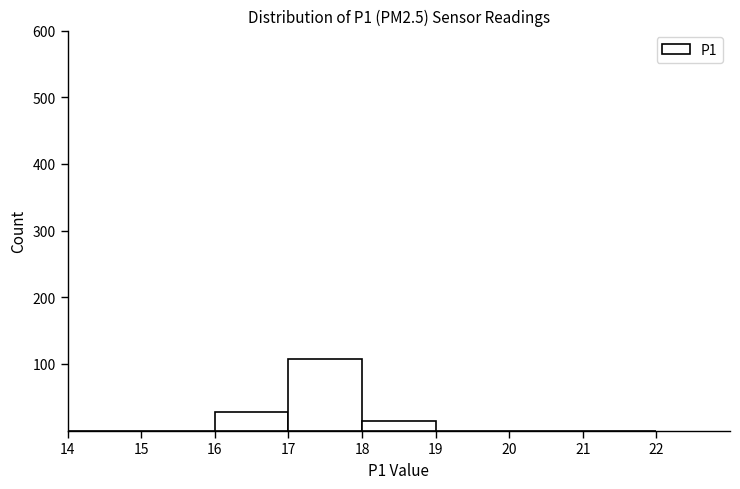

Reading left to right, list every bar in this chart as the range it spans on the x-axis followed by its height. The values are not printed on the chart, so give them approximately, as read against the axis.

14 to 15: 0
15 to 16: 0
16 to 17: 30
17 to 18: 110
18 to 19: 10
19 to 20: 0
20 to 21: 0
21 to 22: 0